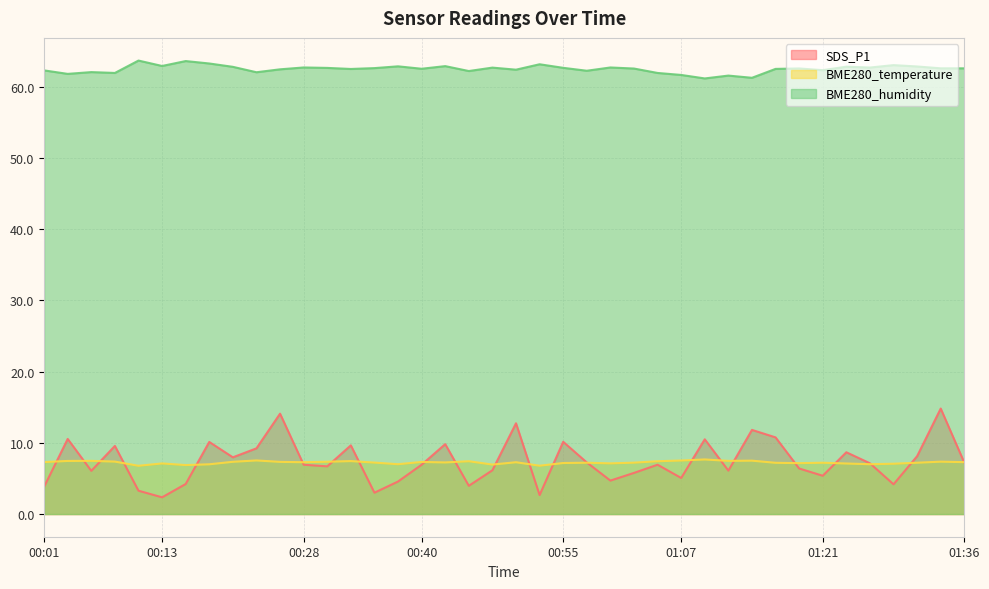

The value of BME280_humidity at 00:45 is 62.2. True or false?

True